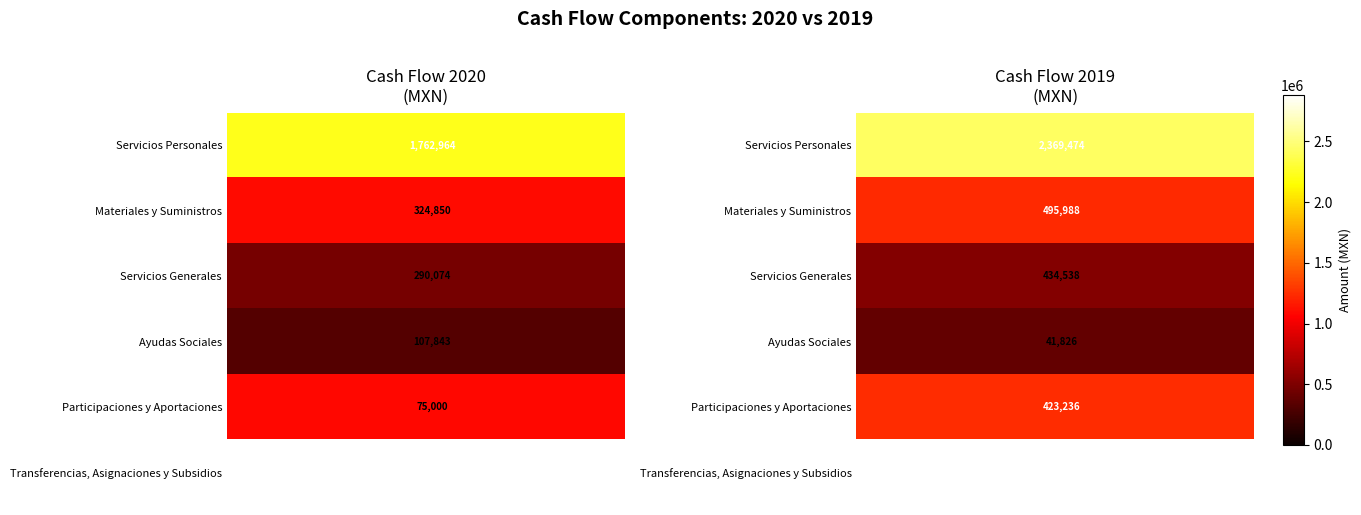

How many categories are shown in the chart?

30